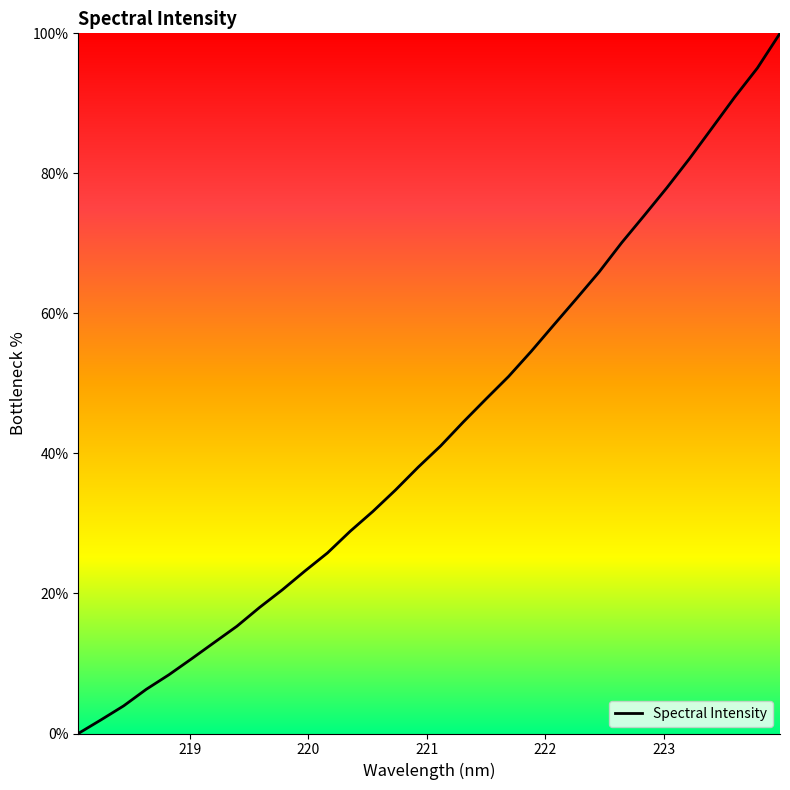

Reading right to left, transcribe all the data shown in this chart.

100.0	95.0	90.9	86.5	82.1	78.0	74.0	70.1	65.9	62.1	58.4	54.6	51.0	47.8	44.5	41.1	38.0	34.8	31.7	28.9	25.8	23.2	20.5	18.0	15.3	13.0	10.7	8.4	6.3	3.9	1.9	0.0